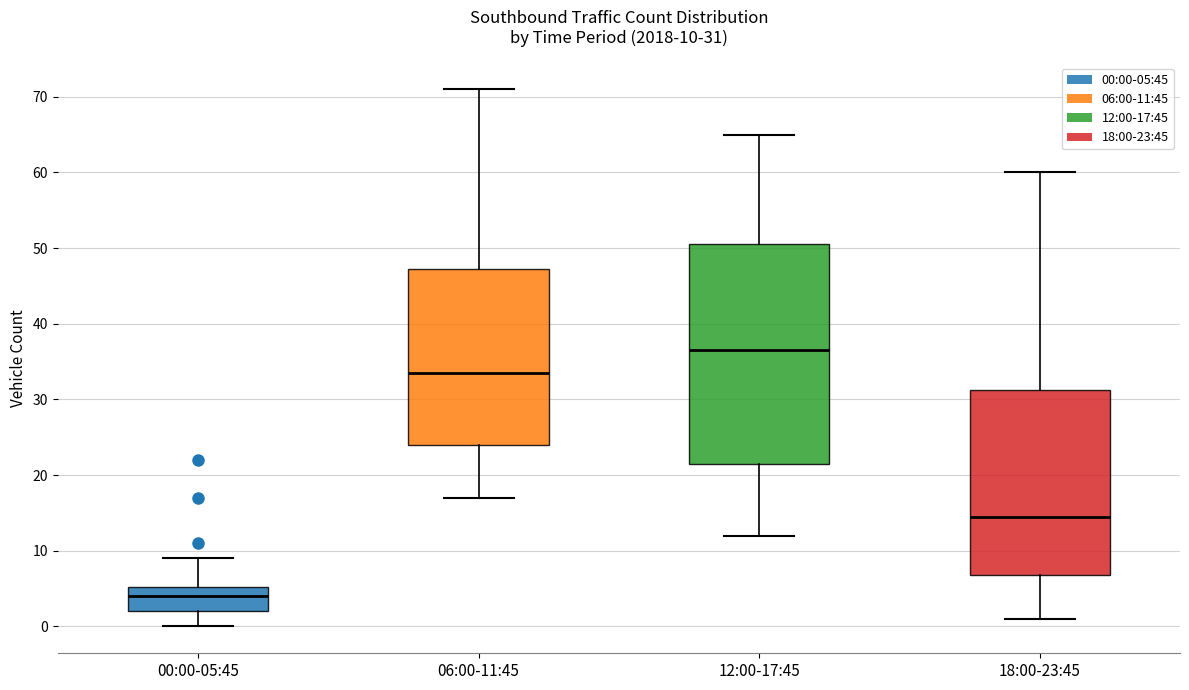

Comparing the boxes themselves (not the whiskers), which one is the tallest?

12:00-17:45